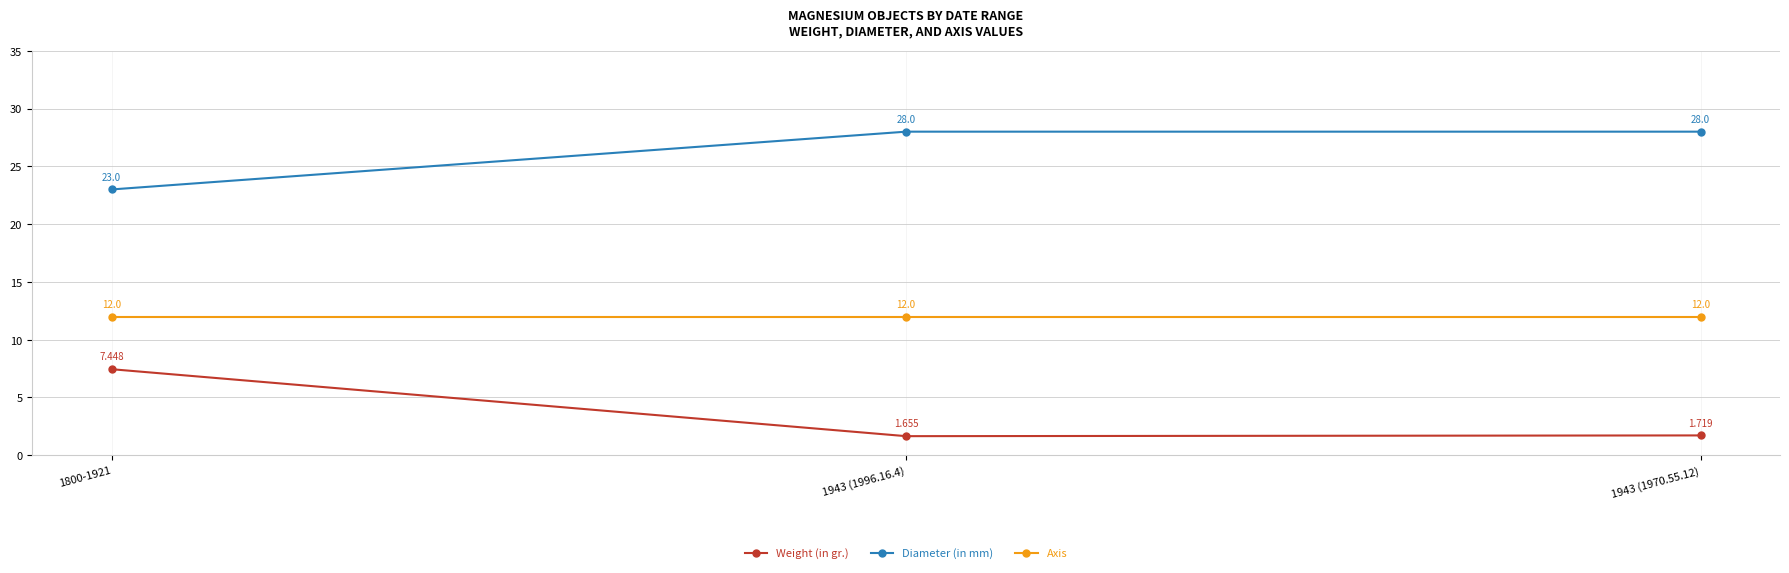

True or false: Weight (in gr.) has a value of 12.3 at 1800-1921.

False